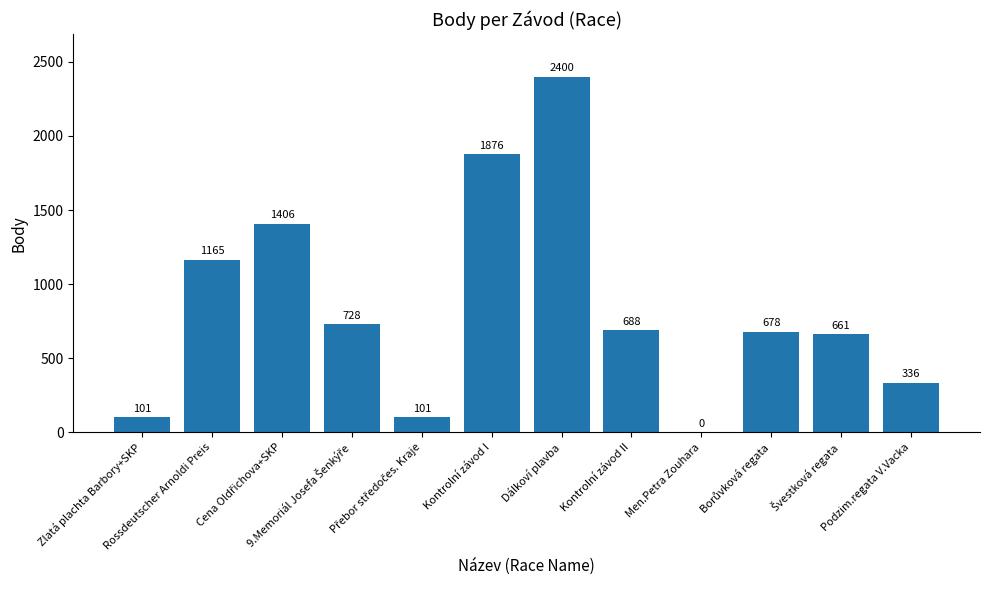

Reading left to right, transcribe all the data shown in this chart.

101	1165	1406	728	101	1876	2400	688	0	678	661	336